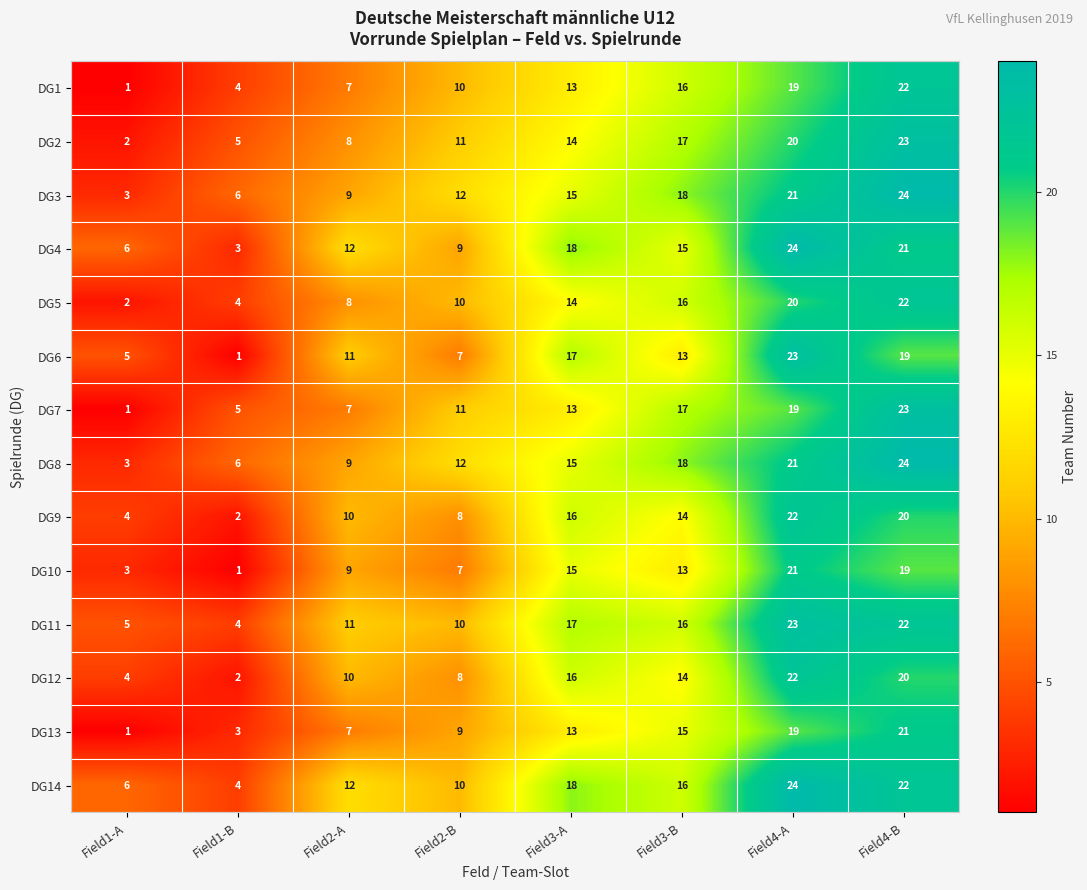

What is the total value across all series at Field1-B?

50